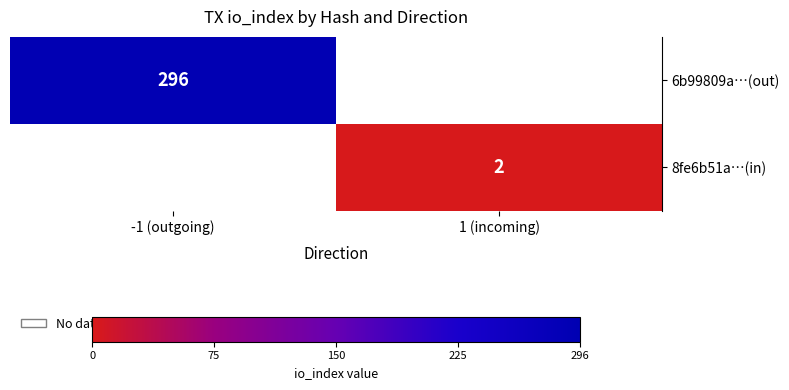

True or false: 6b99809a…(out) has a value of 77 at -1 (outgoing).

False